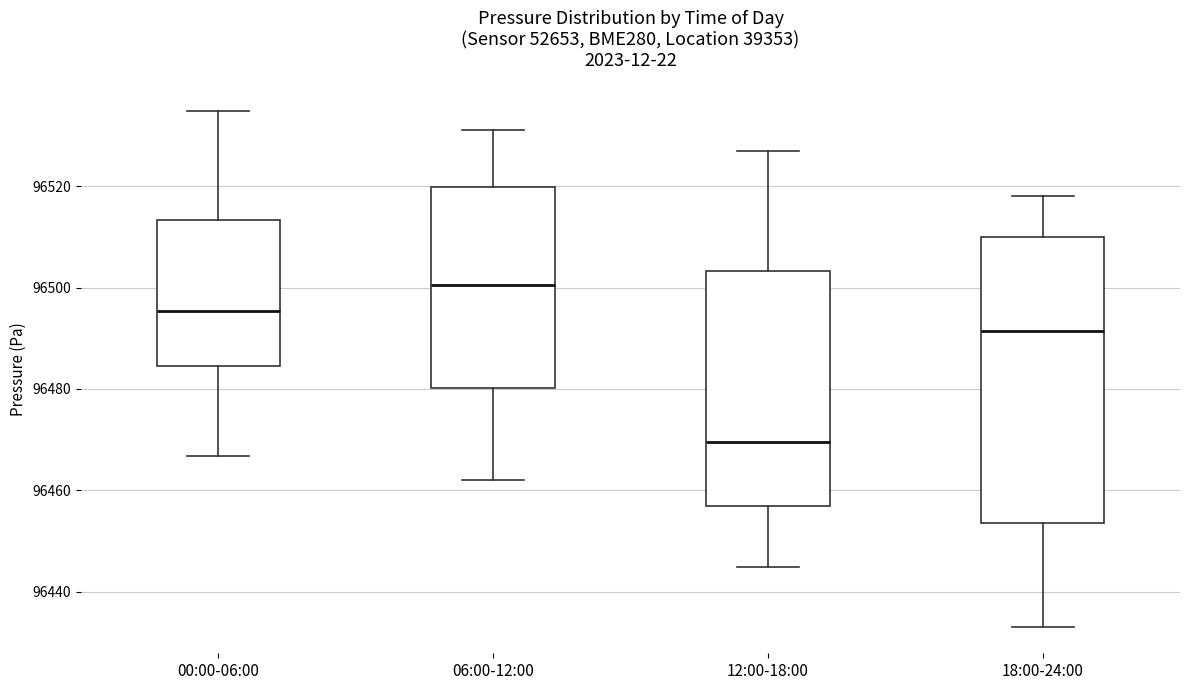

Where does the median line of the box for 06:00-12:00 sit on the y-axis? The values are not printed on the chart, so give them approximately, as read against the axis.

96500